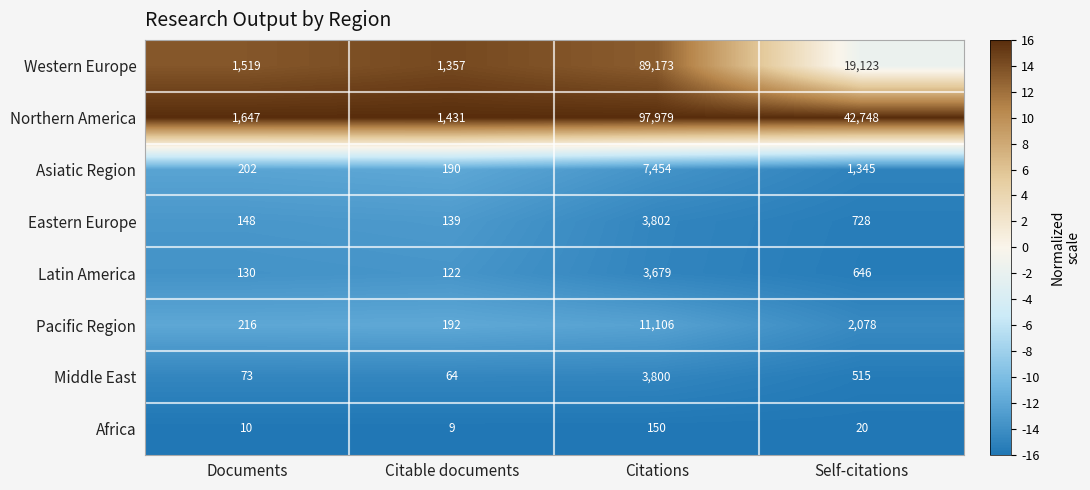

Is the value of Pacific Region at Self-citations greater than the value of Western Europe at Self-citations?

No